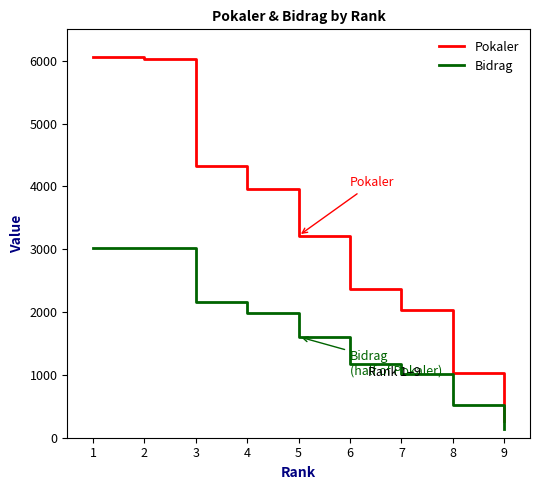

True or false: Pokaler and Bidrag cross at least once.

False